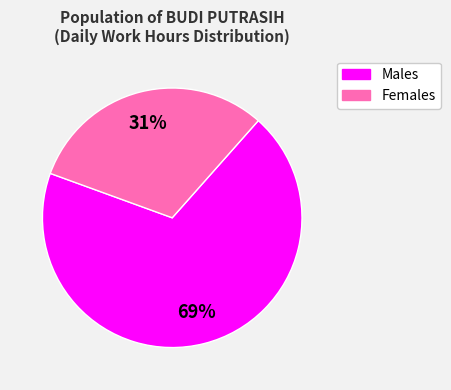

Is there a majority slice in this chart?

Yes